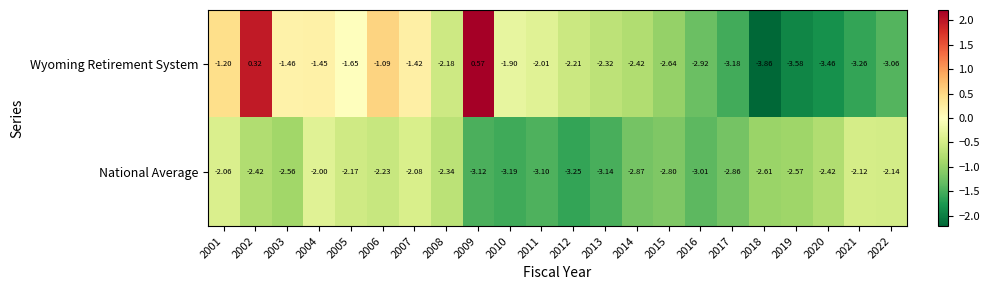

Which series has the largest total across all categories?

Wyoming Retirement System